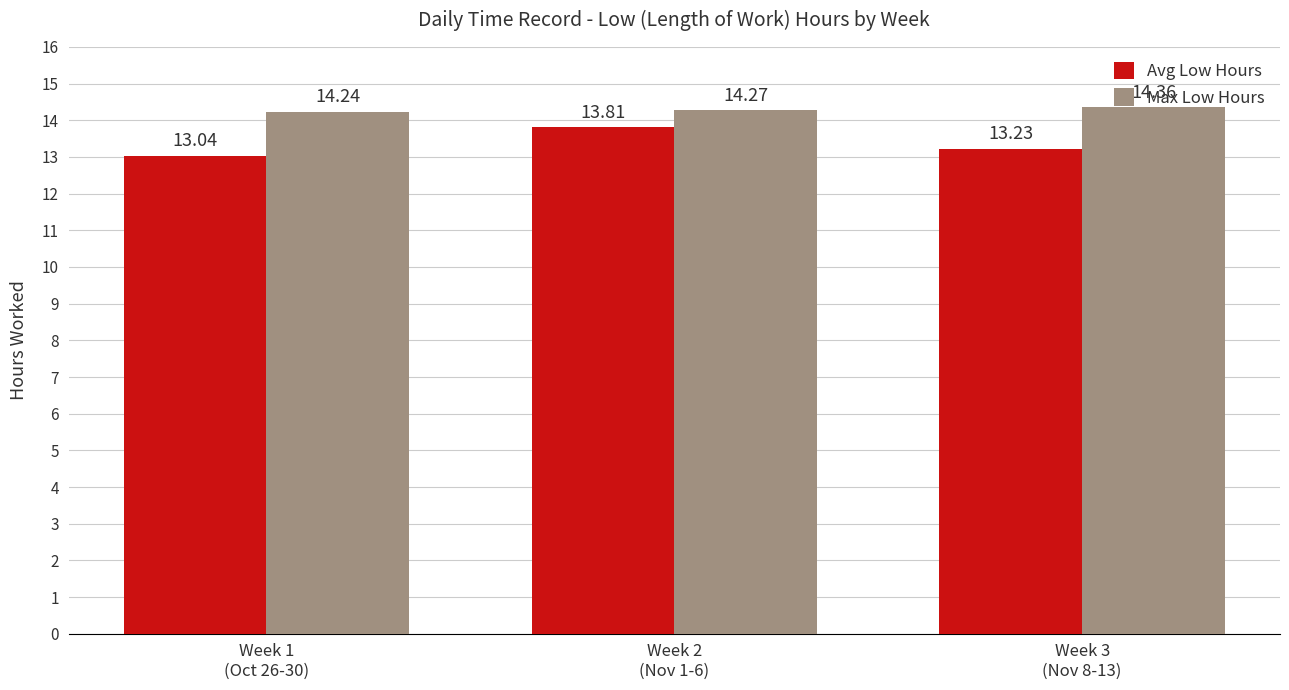

Rank the series by their maximum value, from lowest to highest.

Avg Low Hours, Max Low Hours